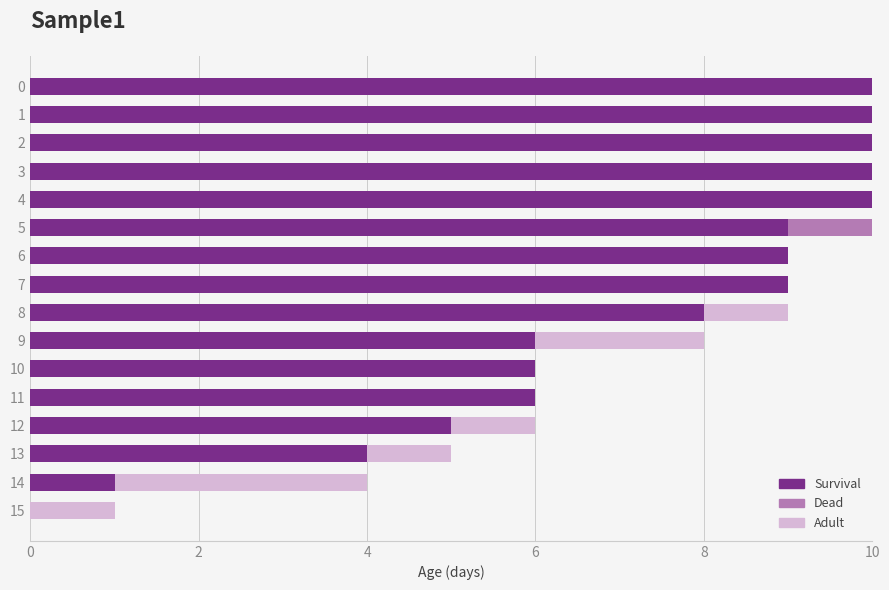

Is it true that Survival equals 5 at 12?

True